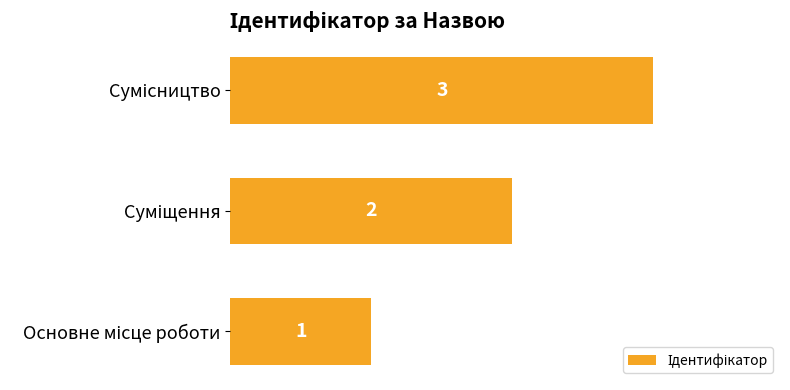

How many categories are shown in the chart?

3